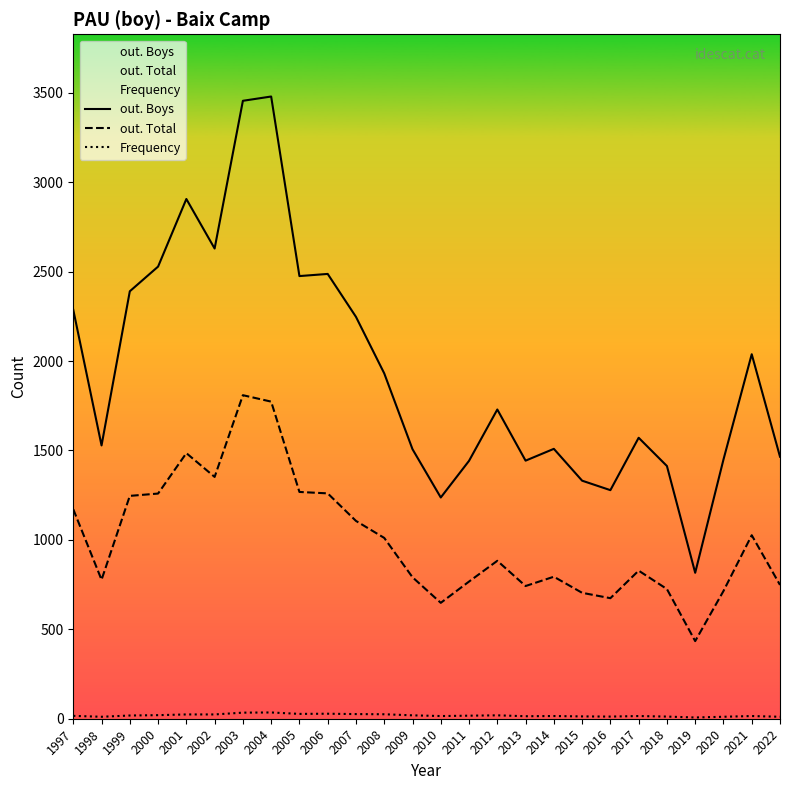

Rank the categories by out. Boys value from lowest to highest.

2019, 2010, 2016, 2015, 2018, 2011, 2013, 2020, 2022, 2009, 2014, 1998, 2017, 2012, 2008, 2021, 2007, 1997, 1999, 2005, 2006, 2000, 2002, 2001, 2003, 2004